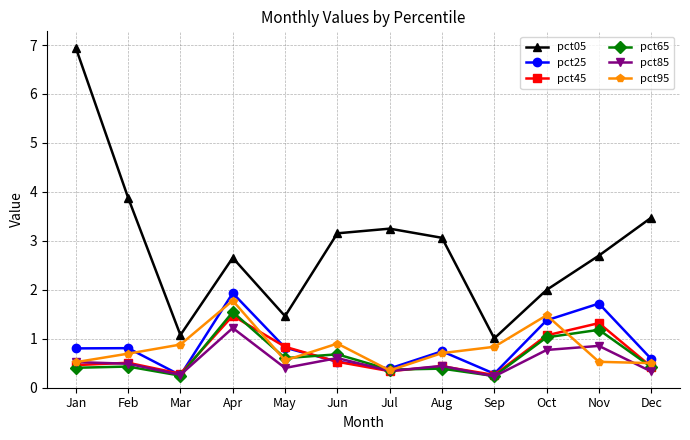

Is this an area chart (filled region under the line)?

No